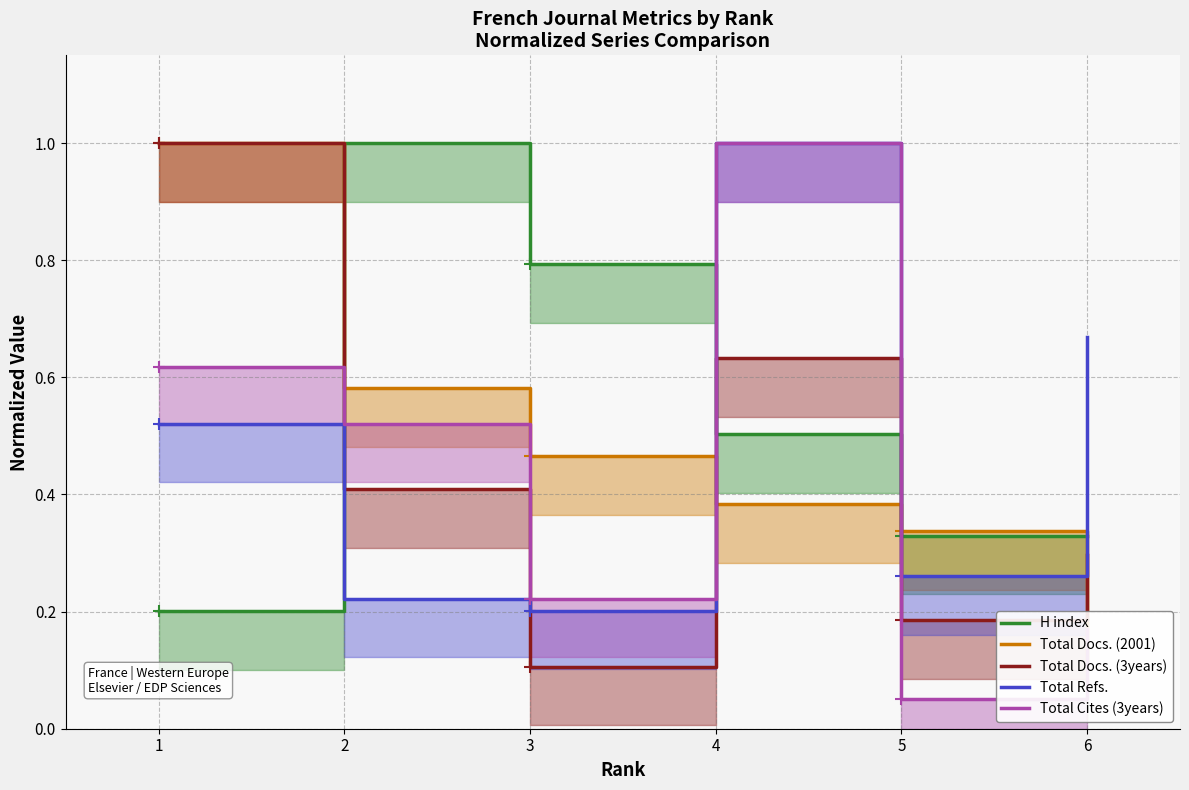

List the labels in order of H index value, largest first.

2, 3, 4, 5, 6, 1